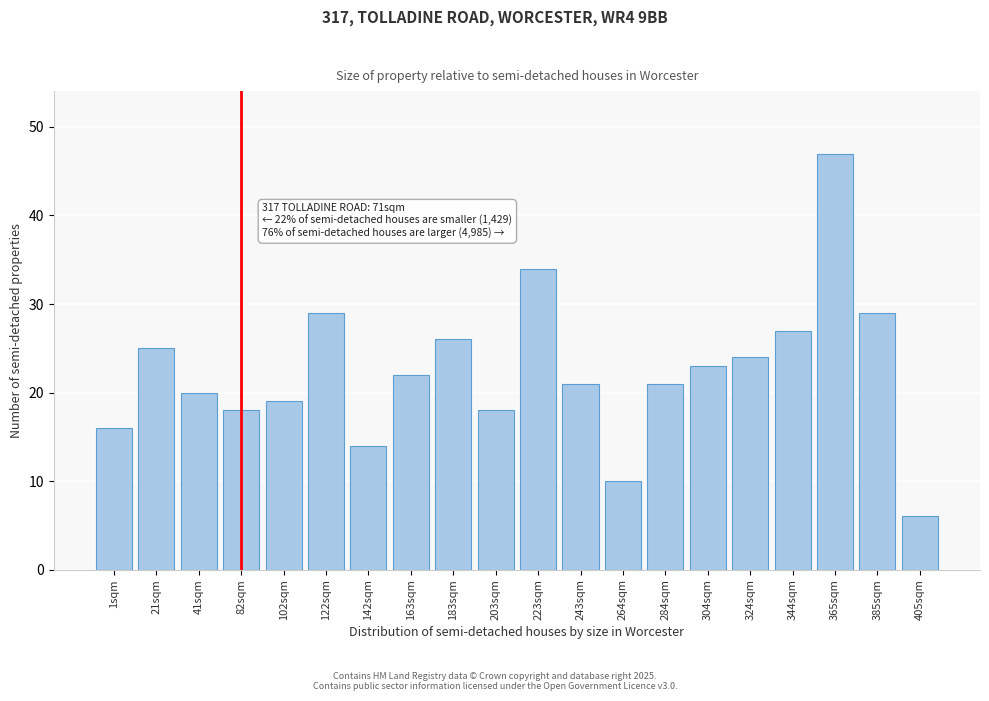

Reading left to right, what are all the values shown in this chart?

1sqm=16	21sqm=25	41sqm=20	82sqm=18	102sqm=19	122sqm=29	142sqm=14	163sqm=22	183sqm=26	203sqm=18	223sqm=34	243sqm=21	264sqm=10	284sqm=21	304sqm=23	324sqm=24	344sqm=27	365sqm=47	385sqm=29	405sqm=6